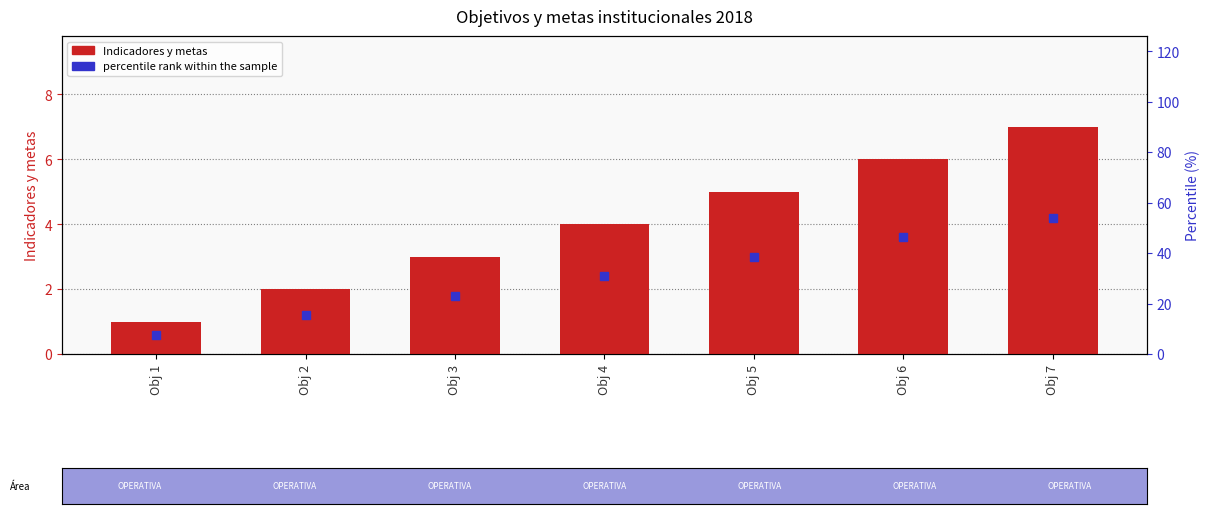

At which category does the chart reach its minimum across all series?

Obj 1